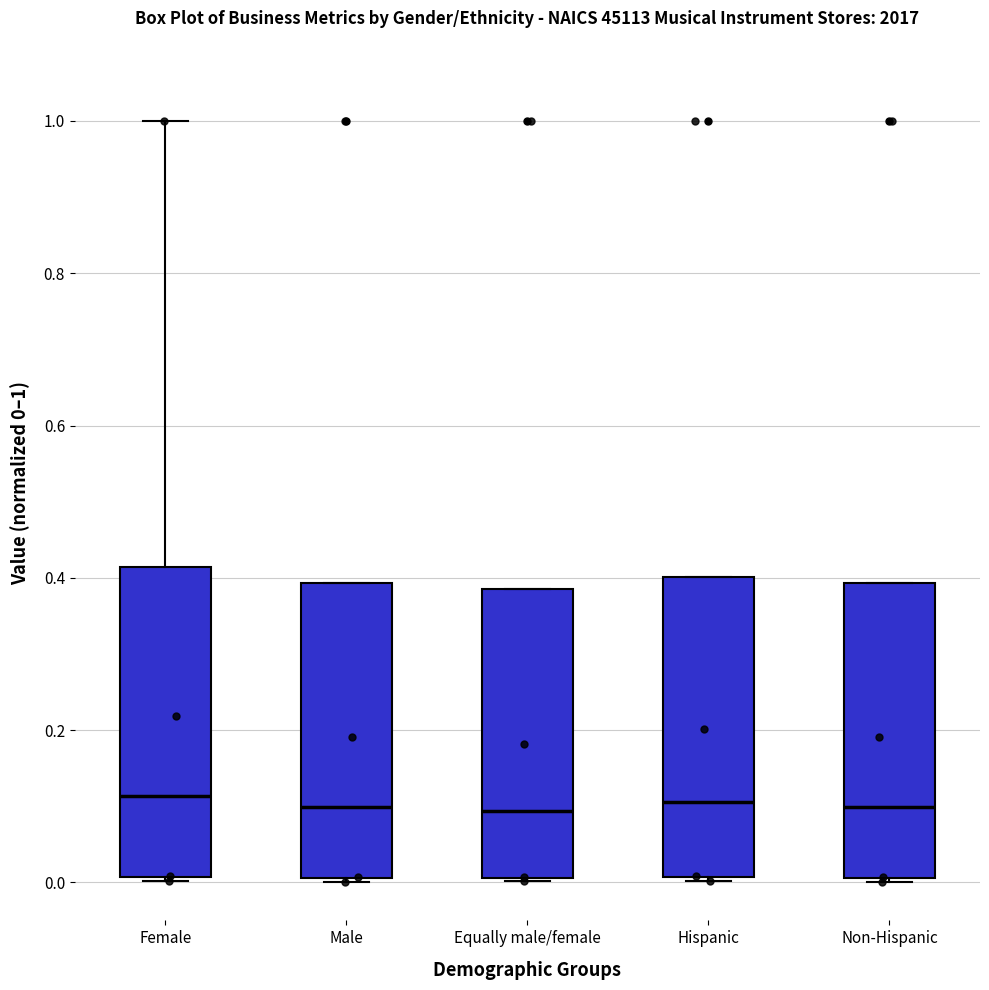

Where is the lower edge of the box for Equally male/female on the y-axis? The values are not printed on the chart, so give them approximately, as read against the axis.

0.00